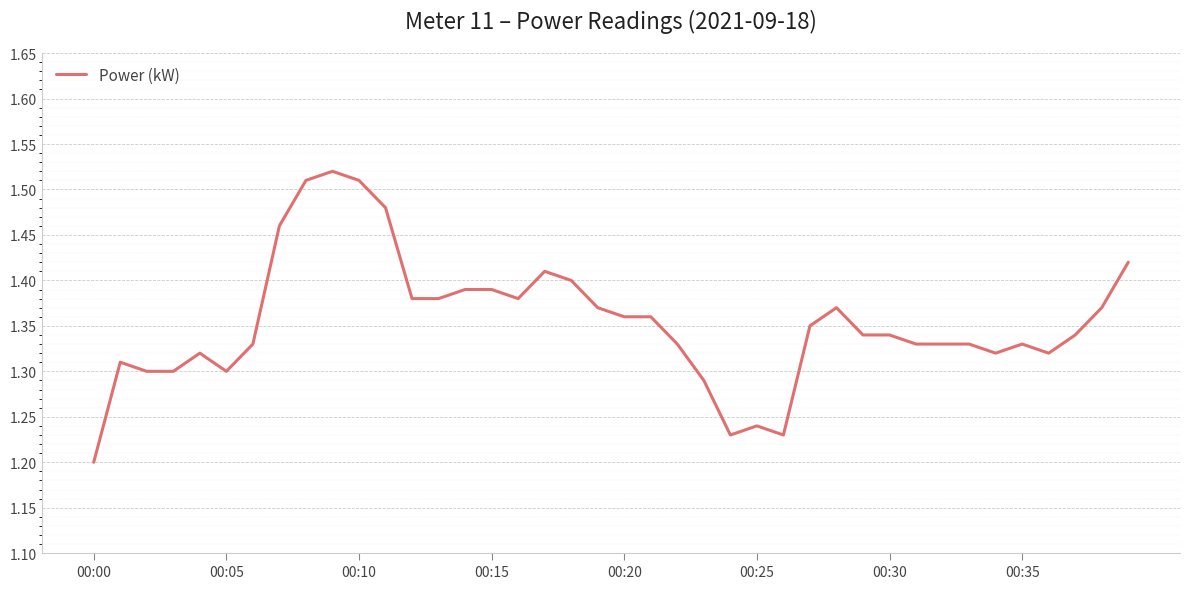

What is the difference between the maximum and minimum values?

0.3